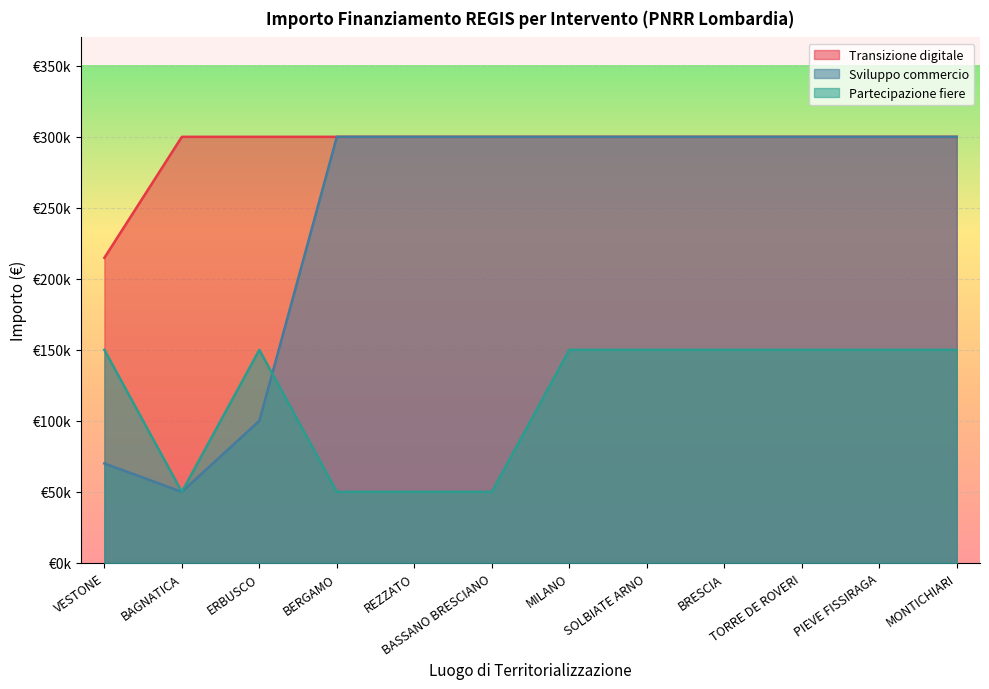

The Sviluppo commercio series shows 100000 at ERBUSCO. True or false?

True